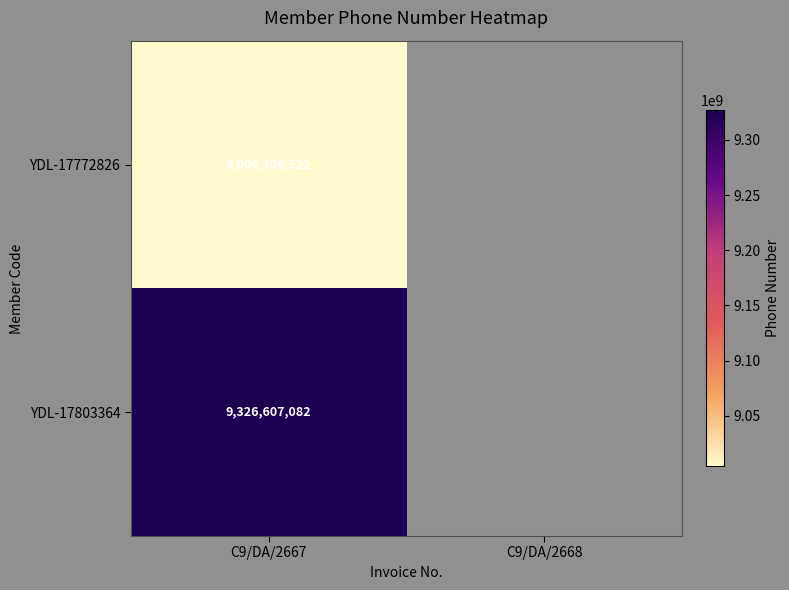

Is it true that YDL-17803364 equals 9326607082 at C9/DA/2667?

True